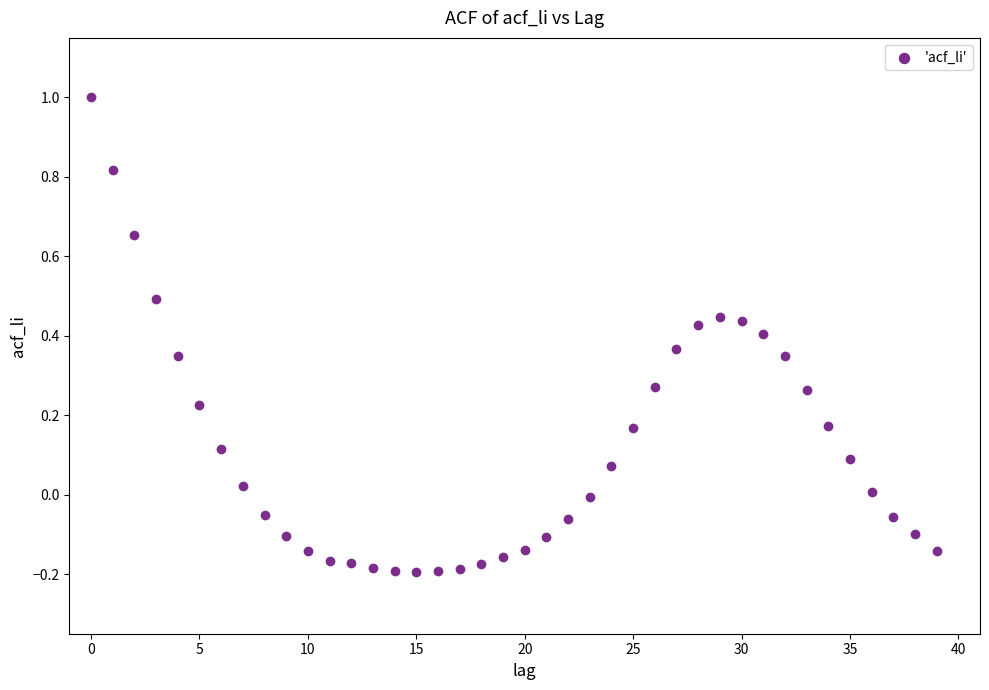

What is the range of Y values (max minus min)?

1.2